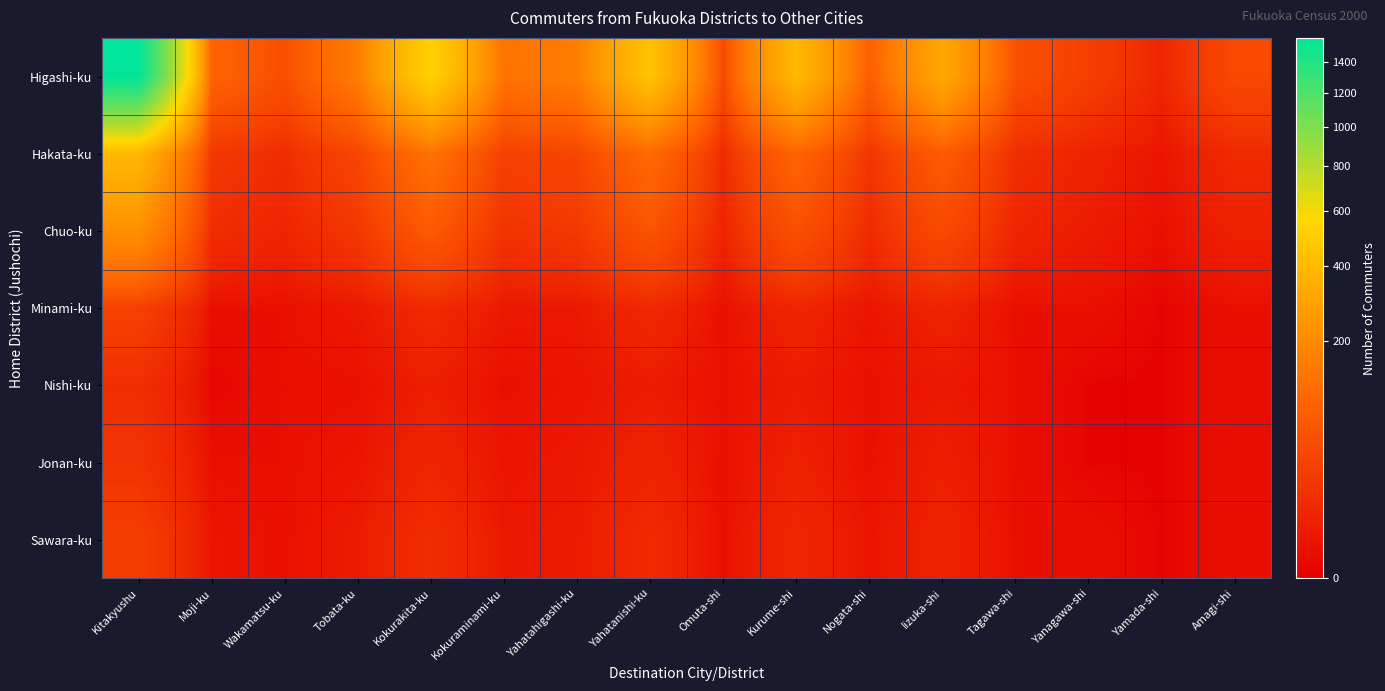

How many categories are shown in the chart?

16